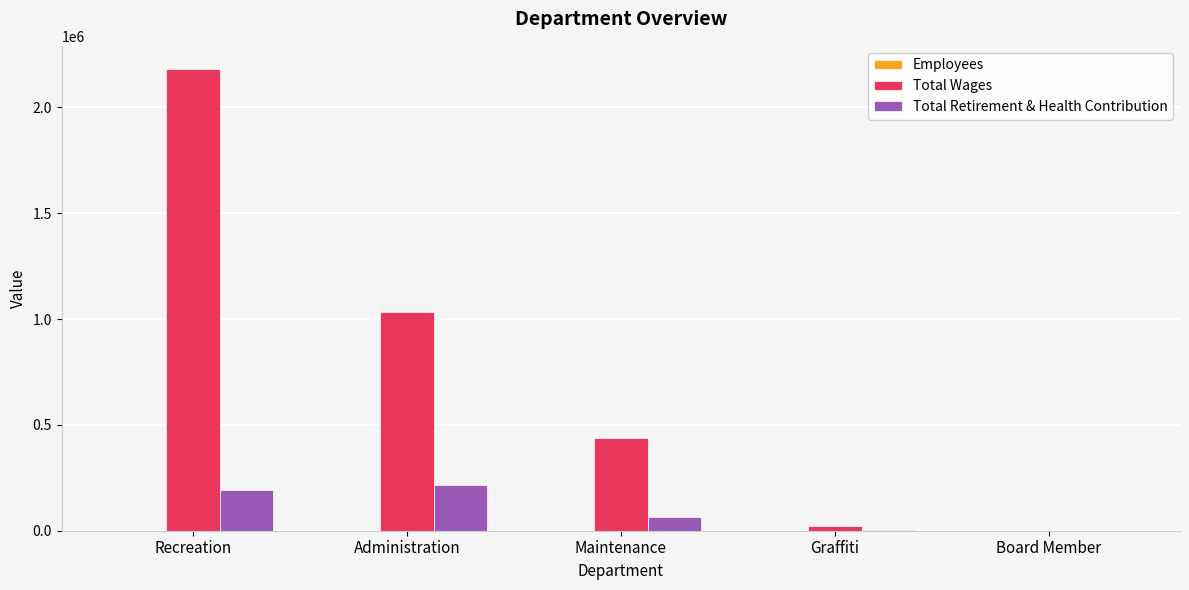

Between Administration and Graffiti, which series saw the biggest shift?

Total Wages